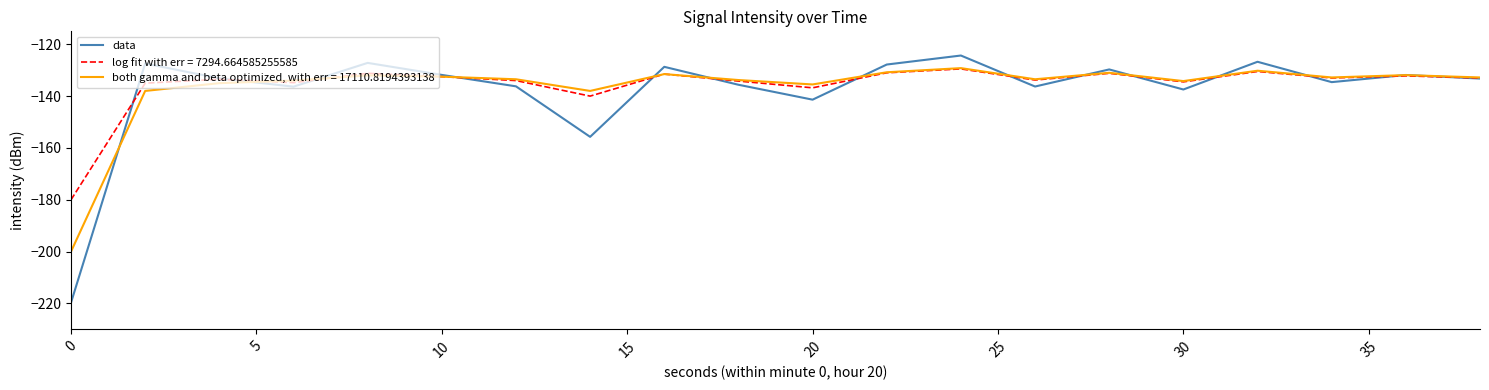

What is the highest value of the both gamma and beta optimized, with err = 17110.8194393138 series?

-129.2